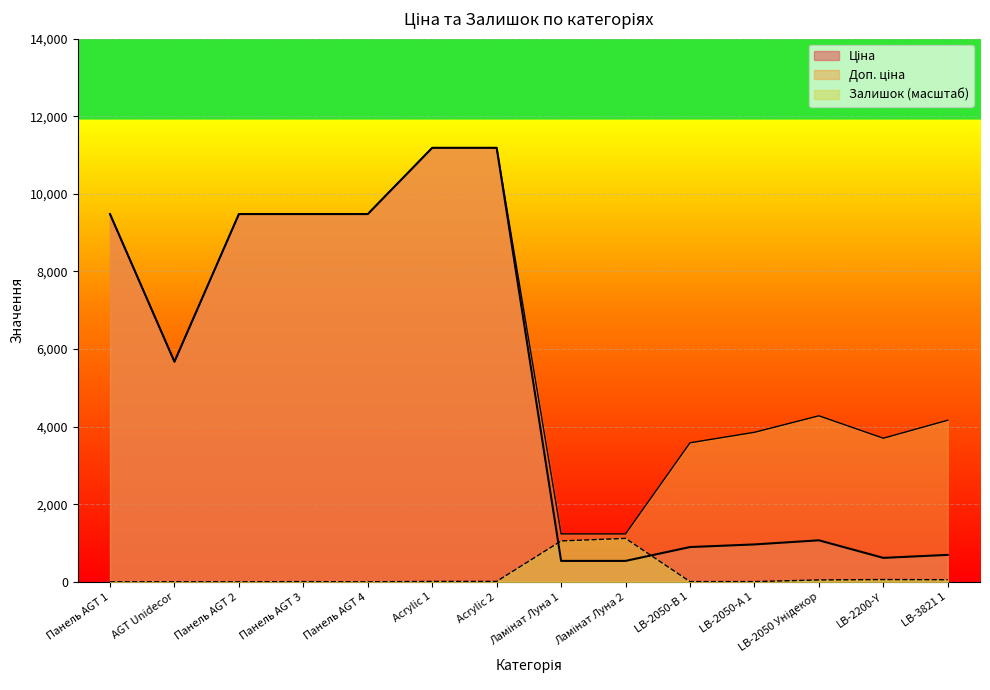

What is the difference between the highest and lowest values at Ламінат Луна 1?

696.4